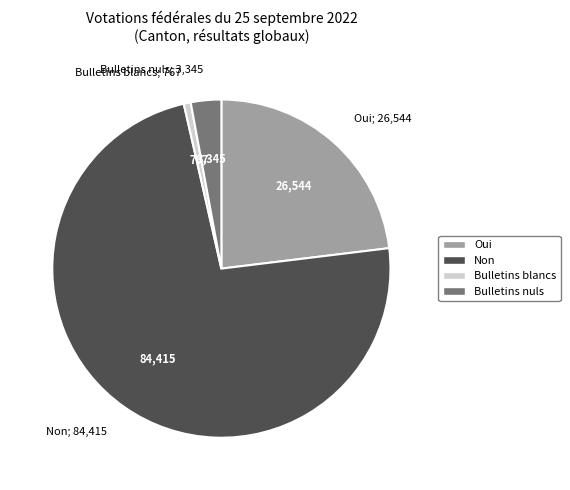

Rank the categories by value from highest to lowest.

Non, Oui, Bulletins nuls, Bulletins blancs